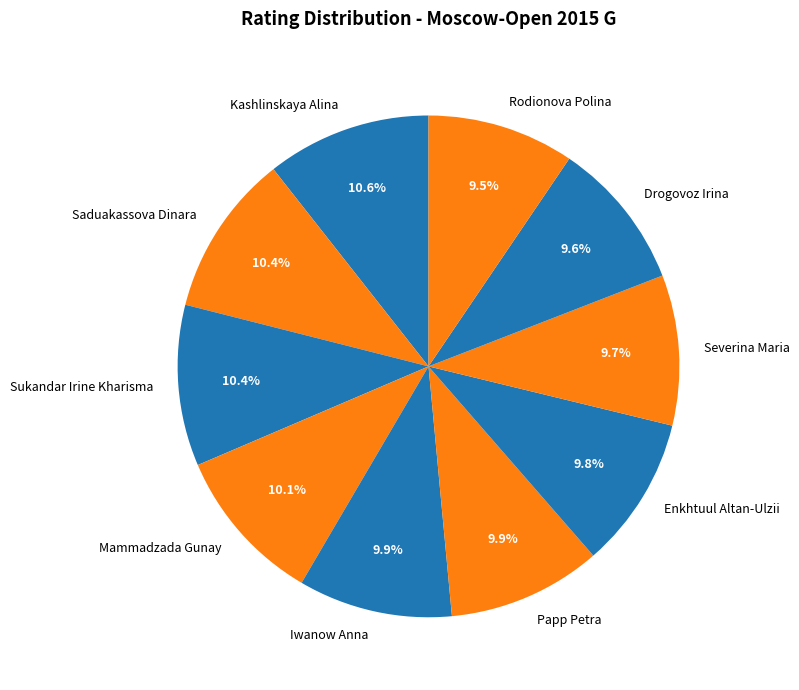

Is Saduakassova Dinara the majority of the pie?

No